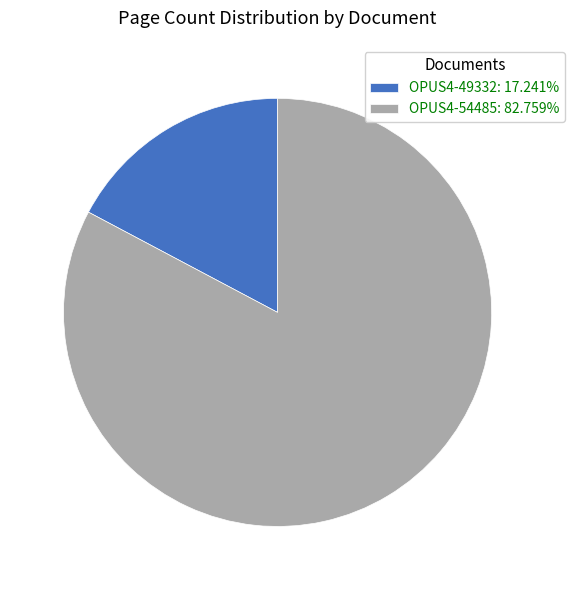

Which category has the smallest portion of the pie?

OPUS4-49332